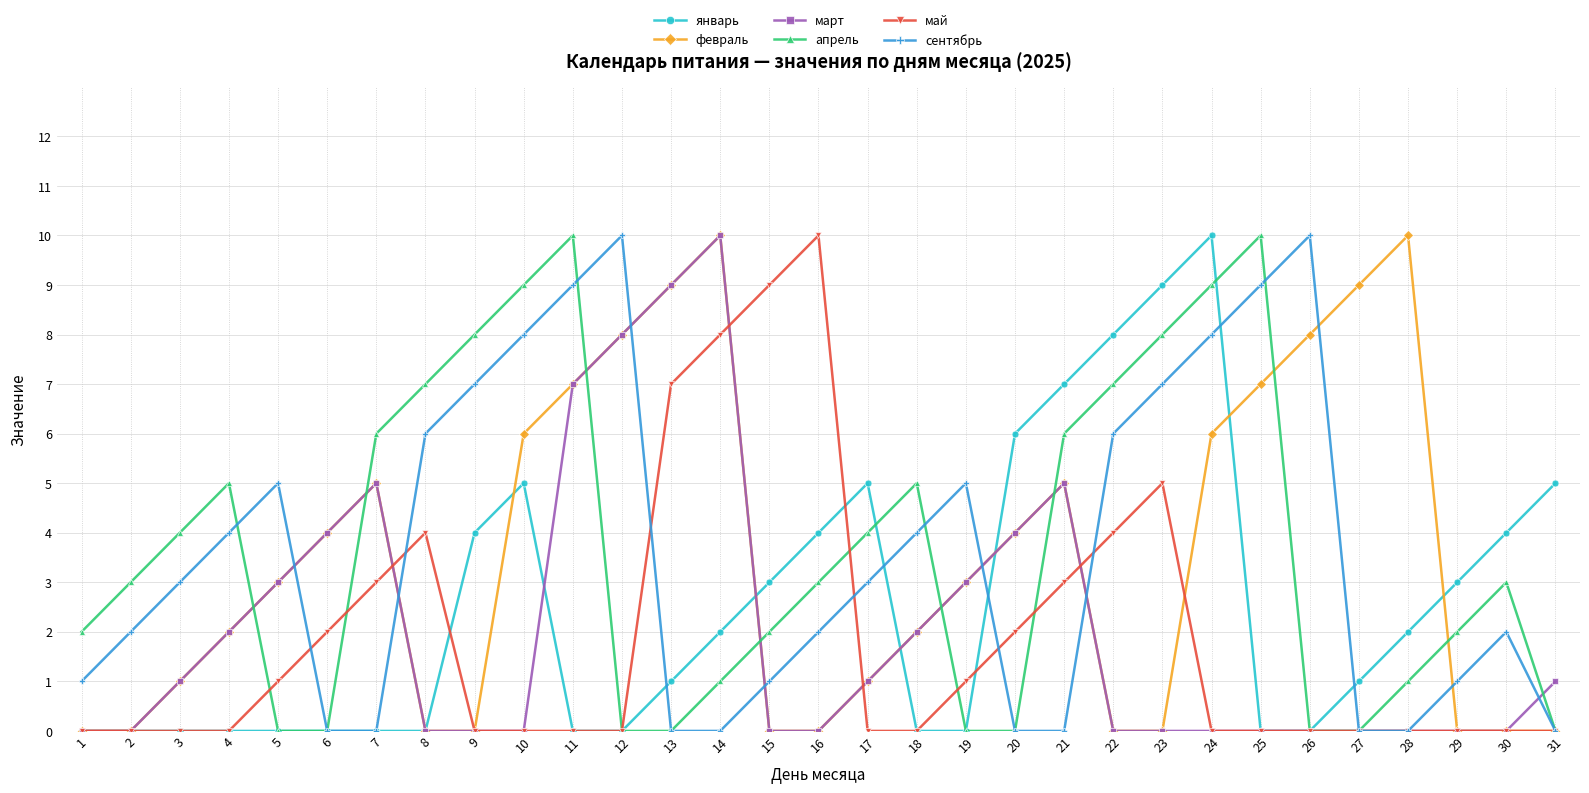

True or false: февраль has more than 0 points higher than both neighbors.

True